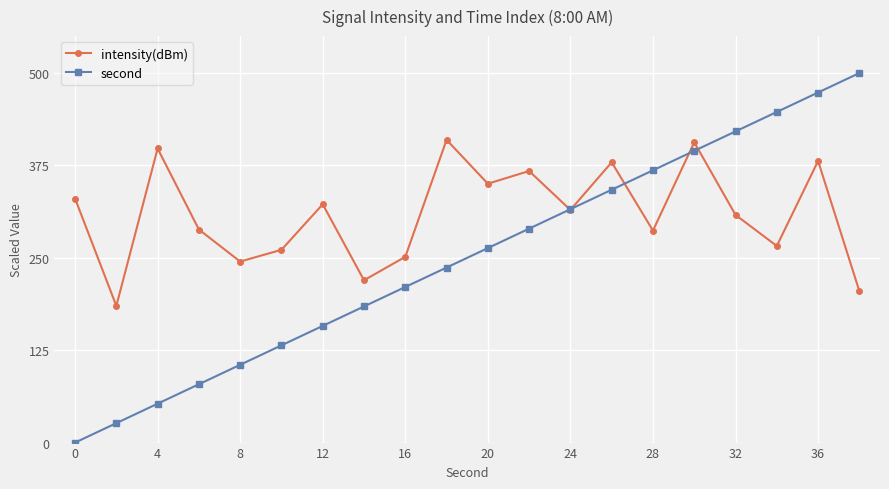

Which series has the largest range (max minus min)?

second